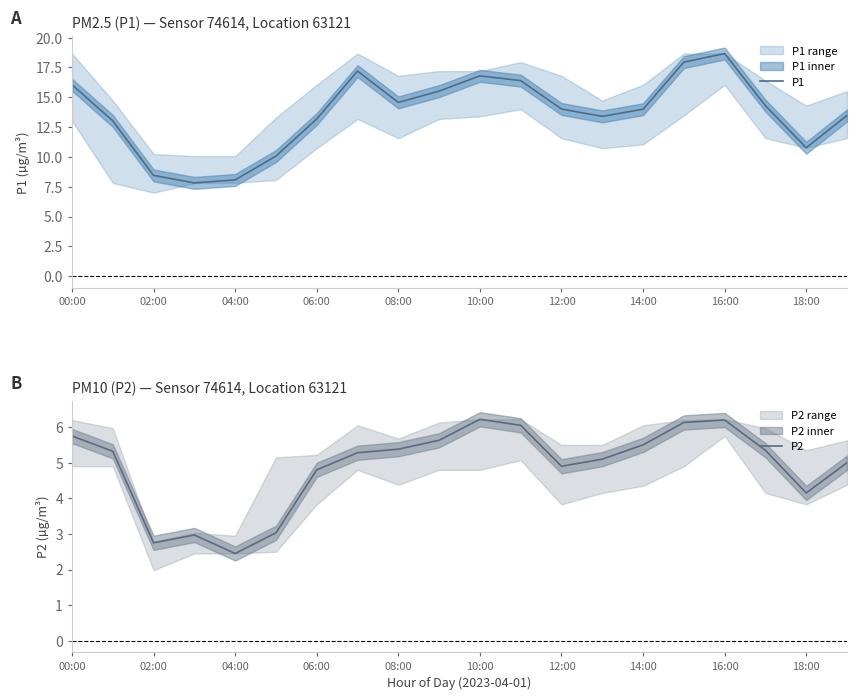

What is the maximum value for P2?

6.2